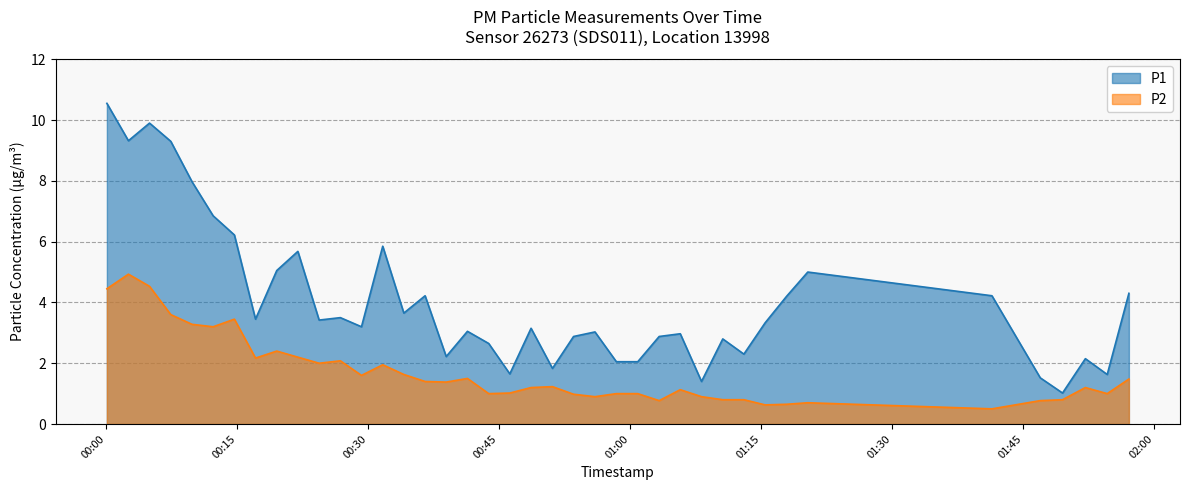

What is the maximum value shown in the chart?

10.6